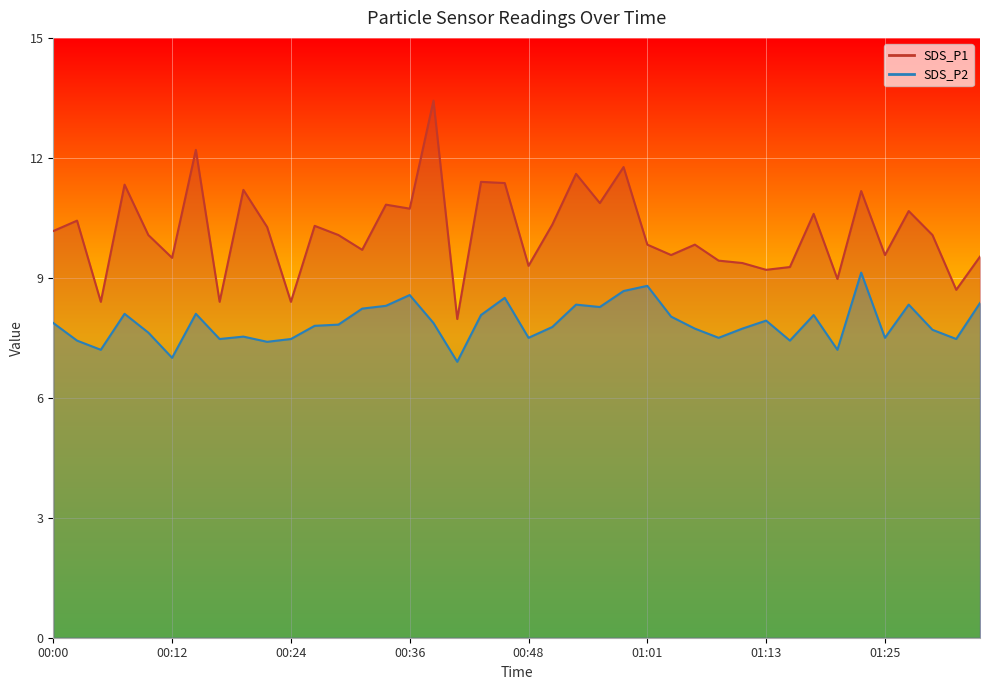

The value of SDS_P1 at 00:12 is 3.5. True or false?

False